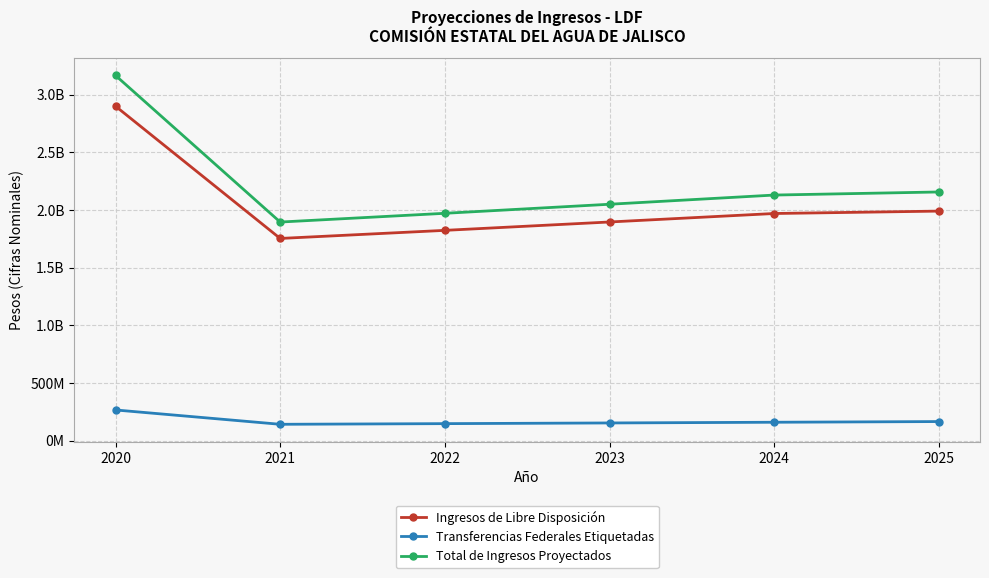

Which series has the widest spread of values?

Total de Ingresos Proyectados